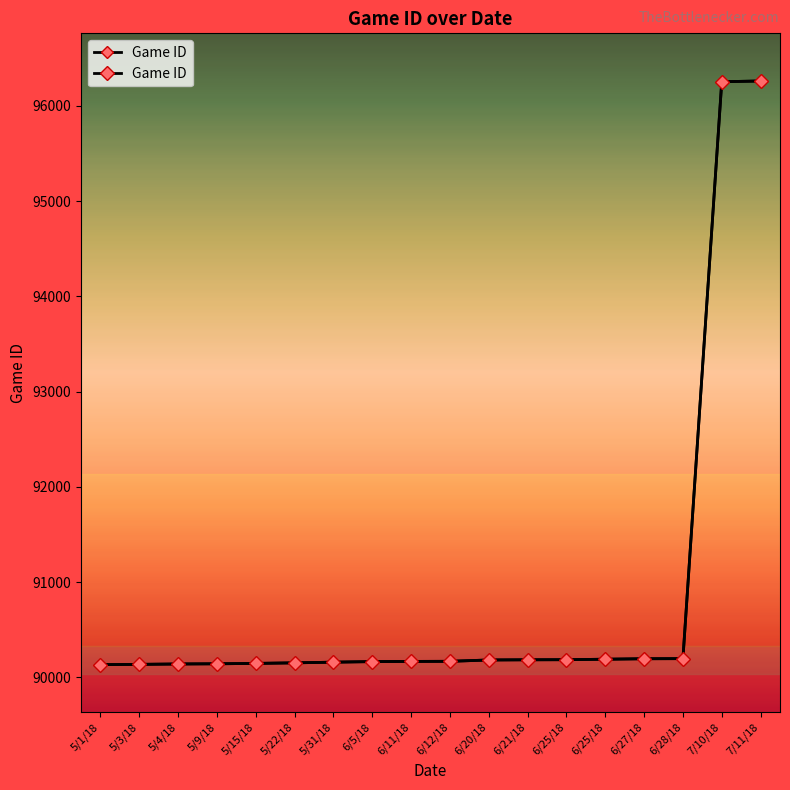

What is the smallest value displayed?

90134